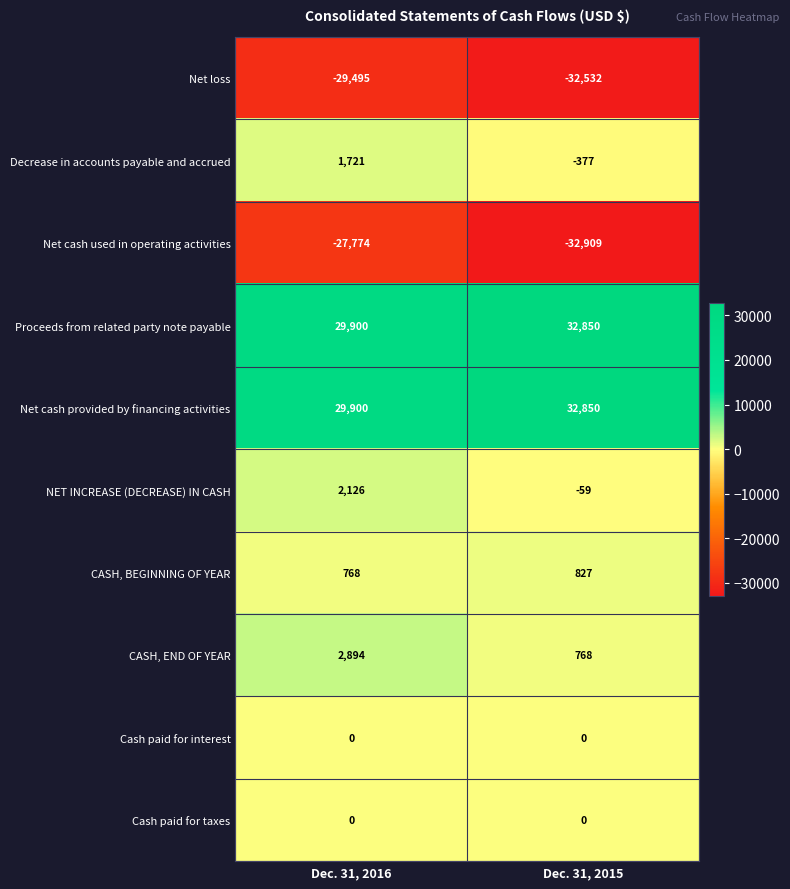

What is the difference between the highest and lowest values at Dec. 31, 2016?

59395